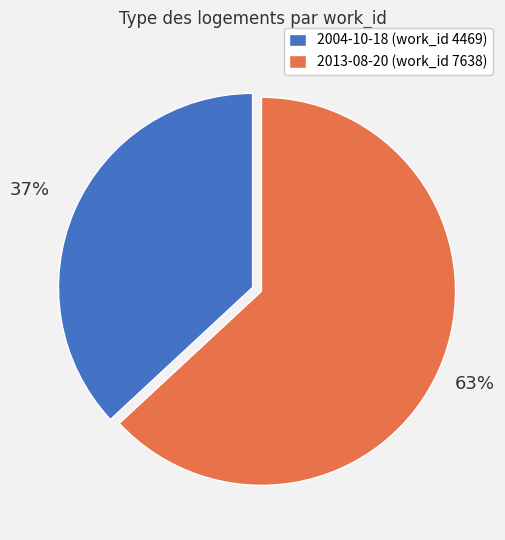

Is there any slice that represents more than half of the pie?

Yes